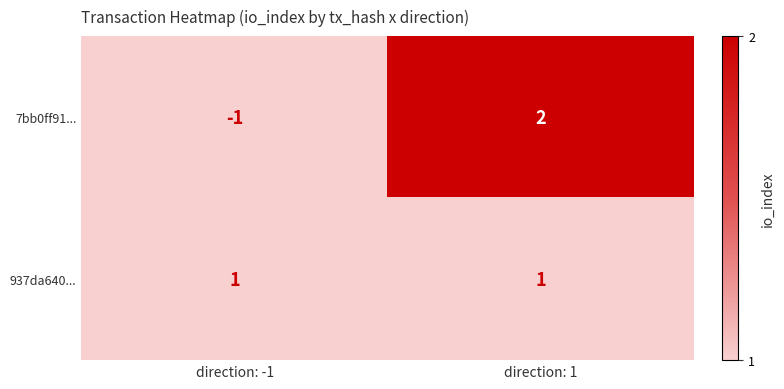

List the series in order of their overall mean, lowest first.

7bb0ff91..., 937da640...